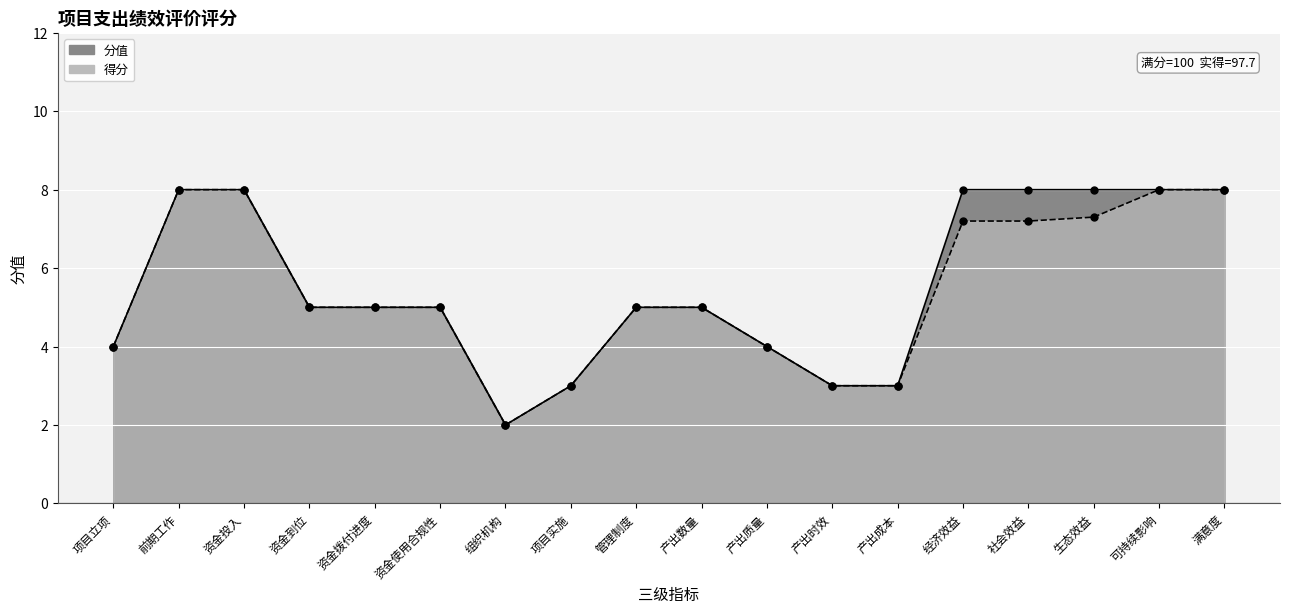

What is the sum of the 得分 values at 生态效益 and 可持续影响?

15.3